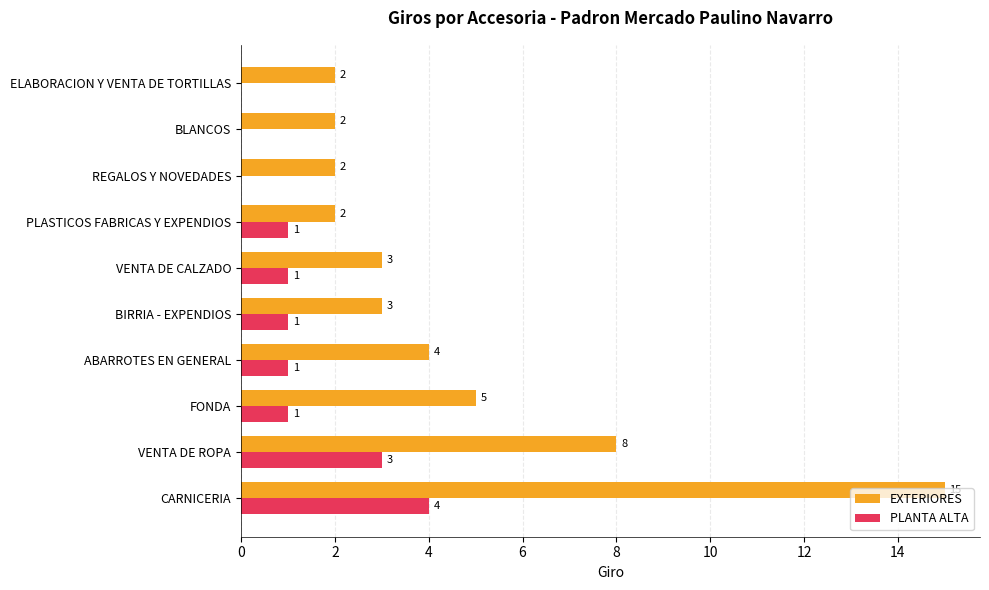

The value of PLANTA ALTA at PLASTICOS FABRICAS Y EXPENDIOS is 2. True or false?

False